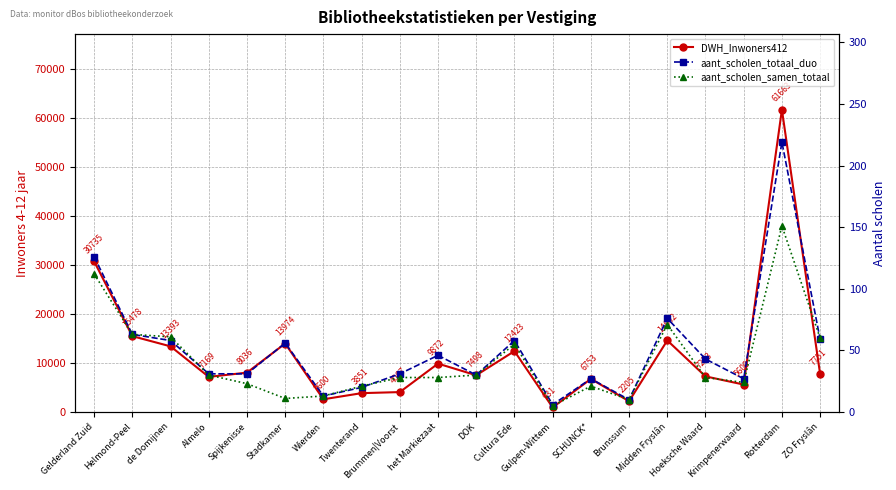

What is the smallest value displayed?

5